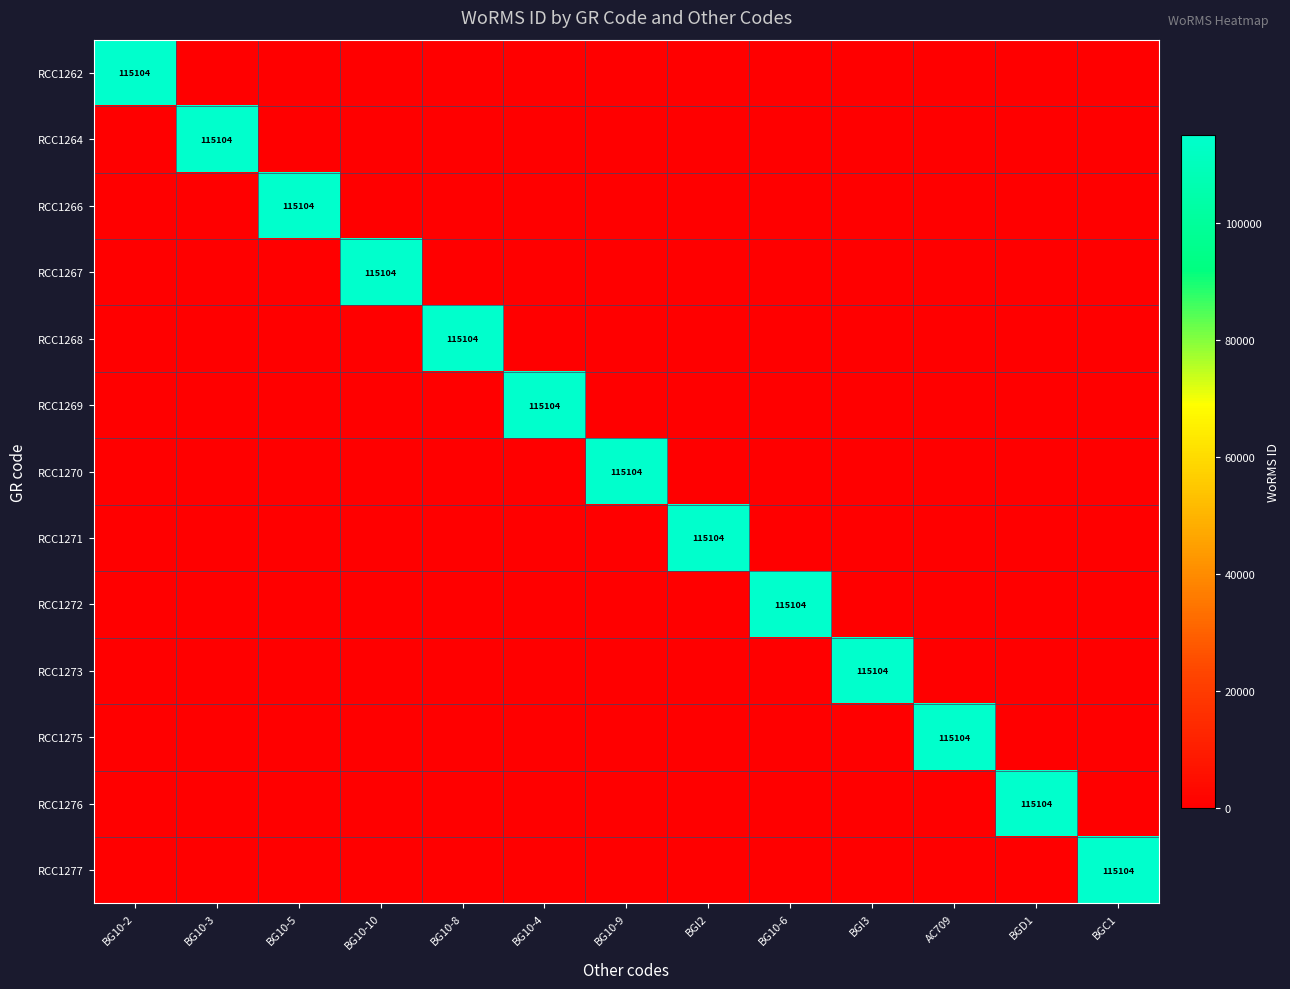

List the labels in order of RCC1276 value, largest first.

BGD1, BG10-2, BG10-3, BG10-5, BG10-10, BG10-8, BG10-4, BG10-9, BGI2, BG10-6, BGI3, AC709, BGC1